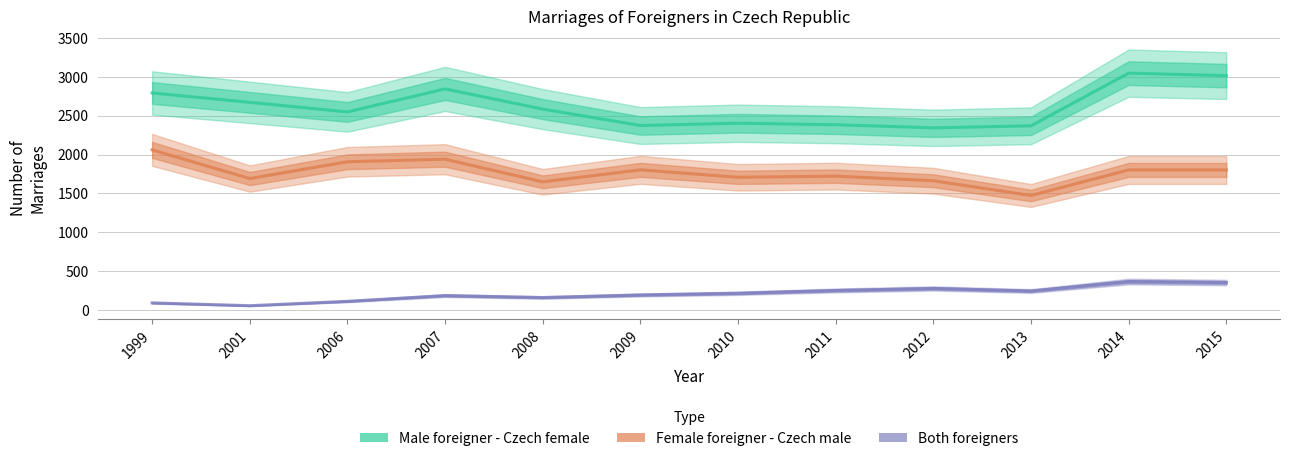

What is the value of the Both foreigners point at the 9th from the left?

276